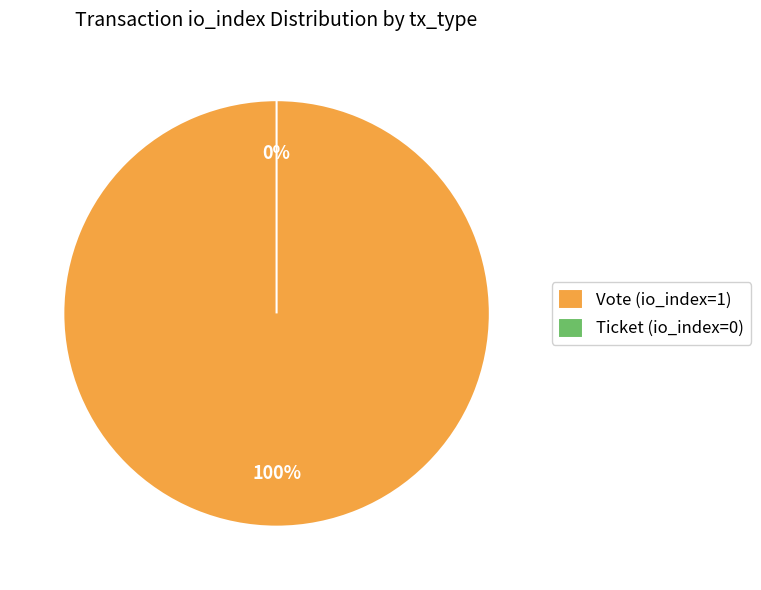

Is the sum of Ticket (io_index=0) and Vote (io_index=1) greater than half?

Yes